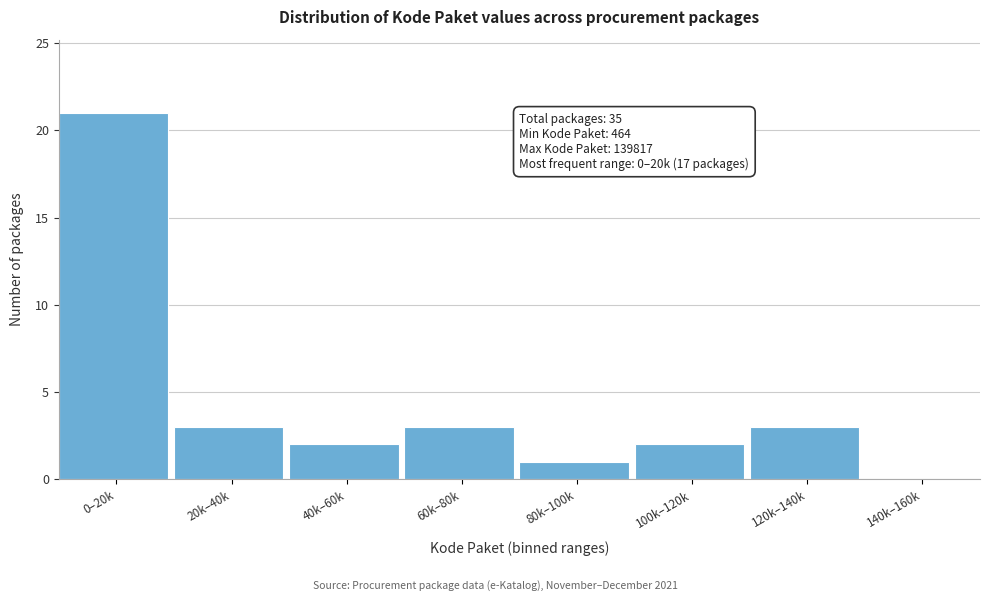

Reading left to right, what are all the values shown in this chart?

0–20k=21	20k–40k=3	40k–60k=2	60k–80k=3	80k–100k=1	100k–120k=2	120k–140k=3	140k–160k=0